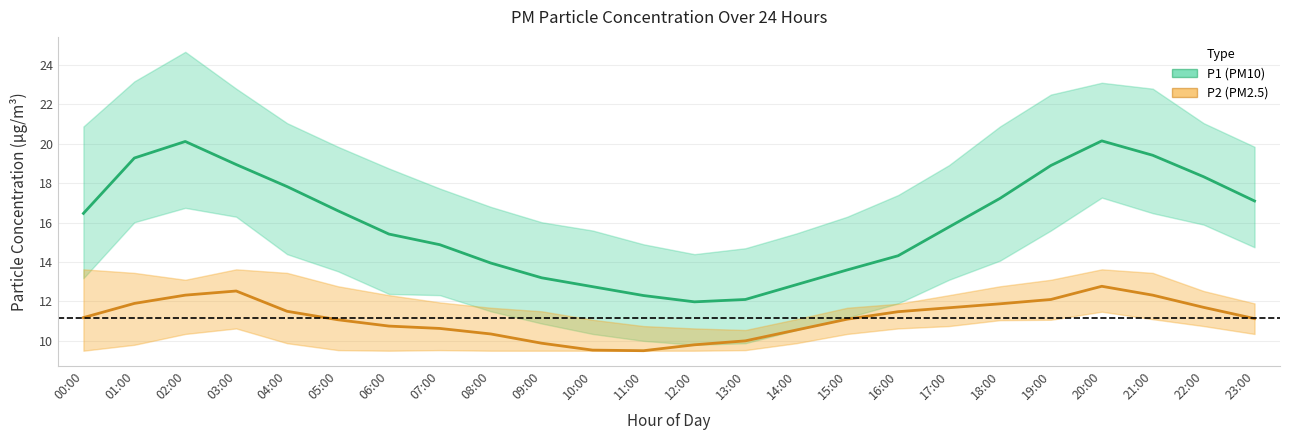

What is the spread (max minus min) of values at 11:00?

5.4